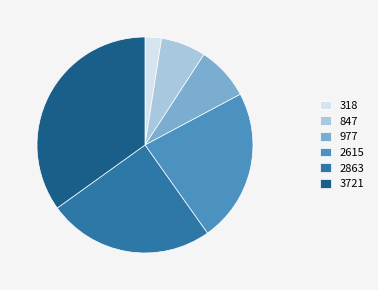

Approximately how many times larger is the value at 847 compared to 977?

0.8